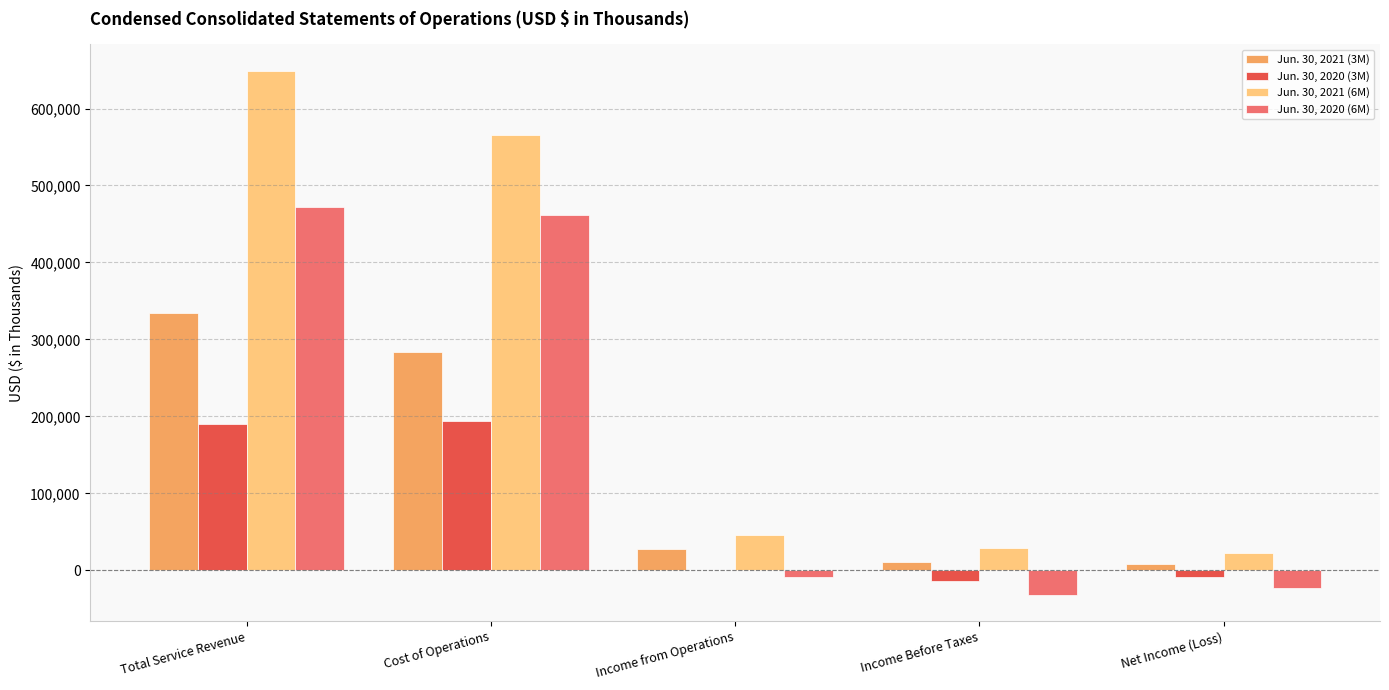

Which label corresponds to the largest value in the chart?

Total Service Revenue